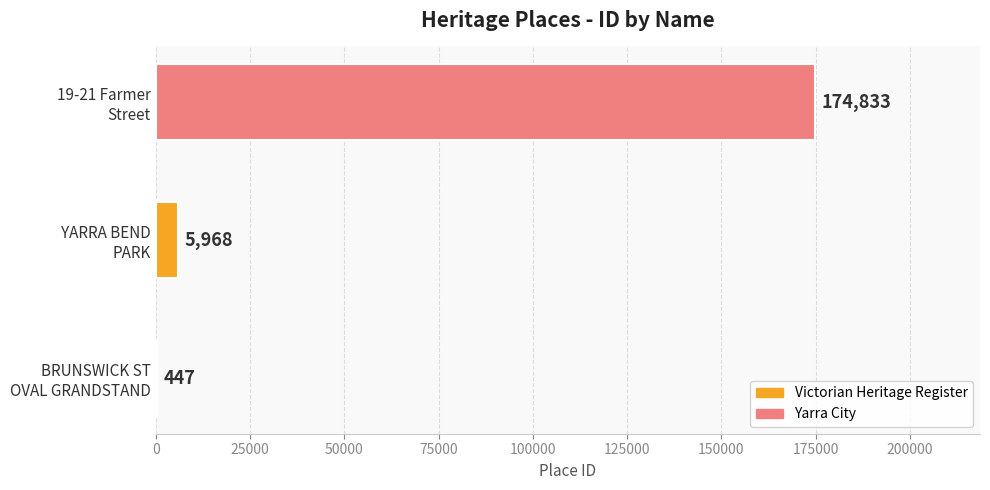

What is the maximum value shown in the chart?

174833